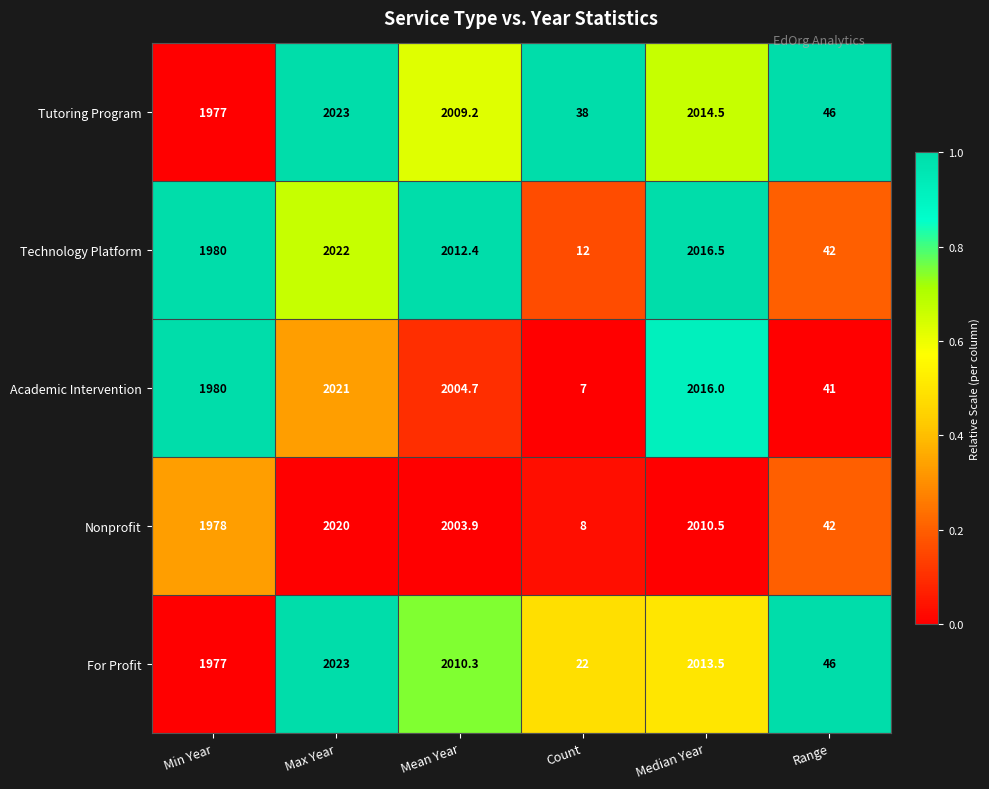

What is the lowest value of the Academic Intervention series?

7.0